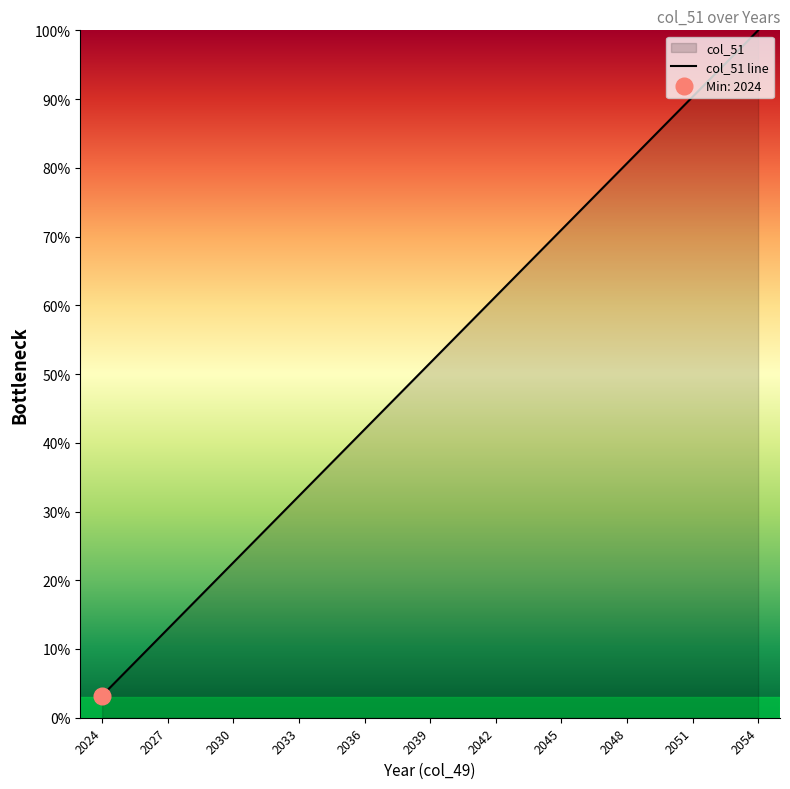

The value of col_51 line at 2039 is 29.3. True or false?

False